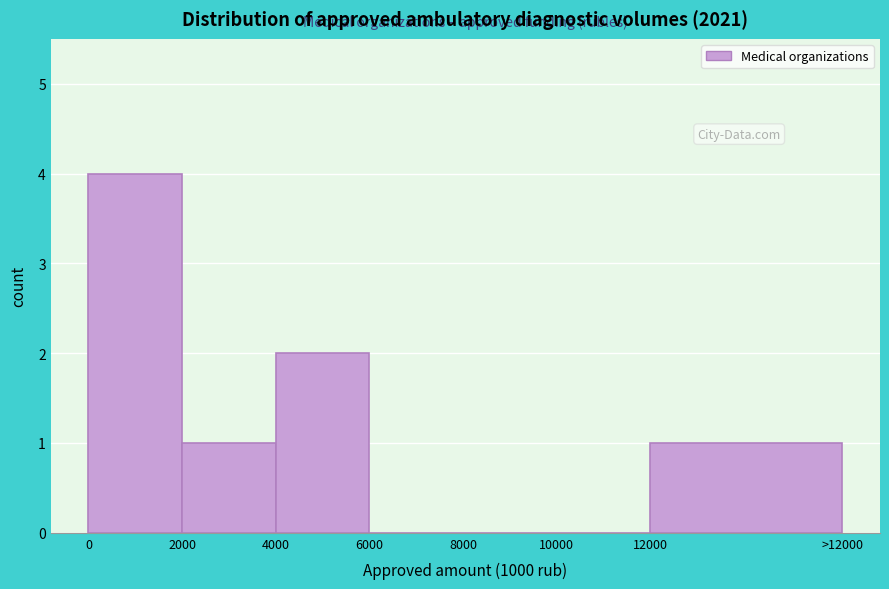

Reading left to right, list all the values displayed in this chart.

0=4	2000=1	4000=2	6000=0	8000=0	10000=0	12000=1